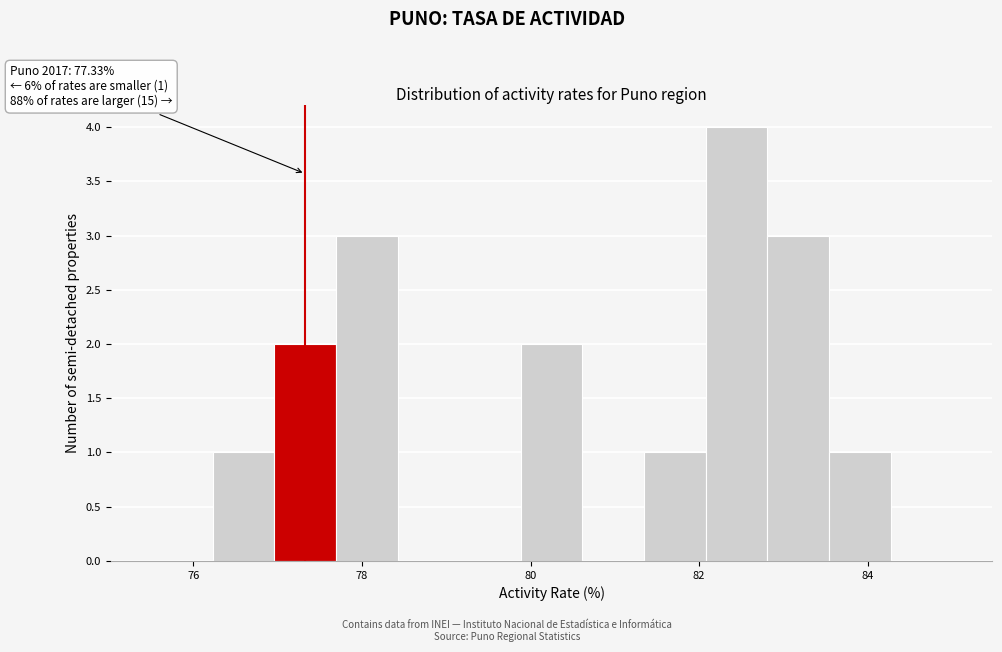

Read against the x-axis, roughly where is the centre of the tallest bar?

82.4